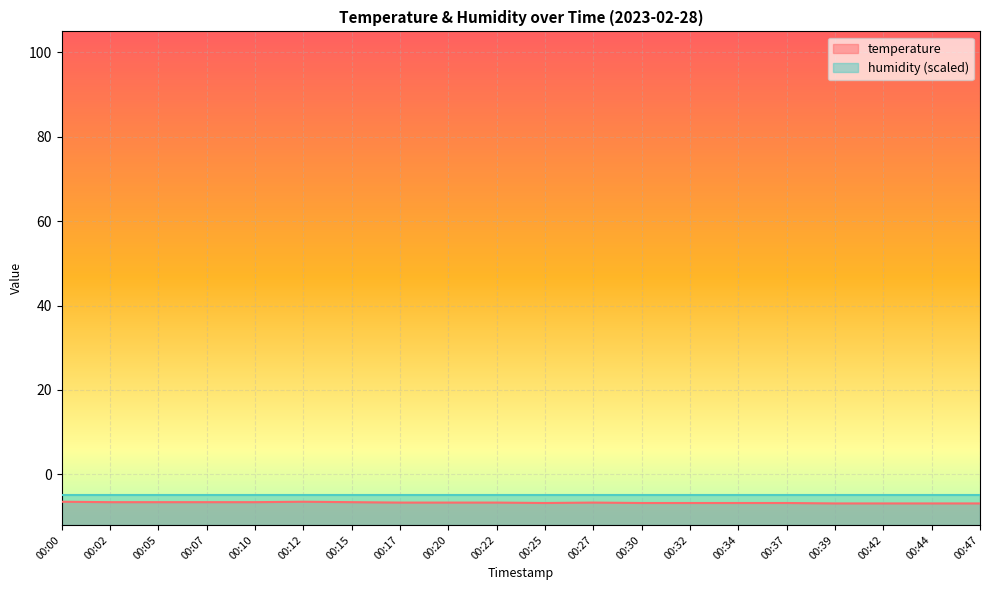

Reading left to right, extract all data points from this chart.

00:00=-6.5	00:02=-6.6	00:05=-6.6	00:07=-6.6	00:10=-6.6	00:12=-6.5	00:15=-6.6	00:17=-6.7	00:20=-6.7	00:22=-6.7	00:25=-6.8	00:27=-6.7	00:30=-6.8	00:32=-6.8	00:34=-6.8	00:37=-6.8	00:39=-6.9	00:42=-6.9	00:44=-6.9	00:47=-6.9